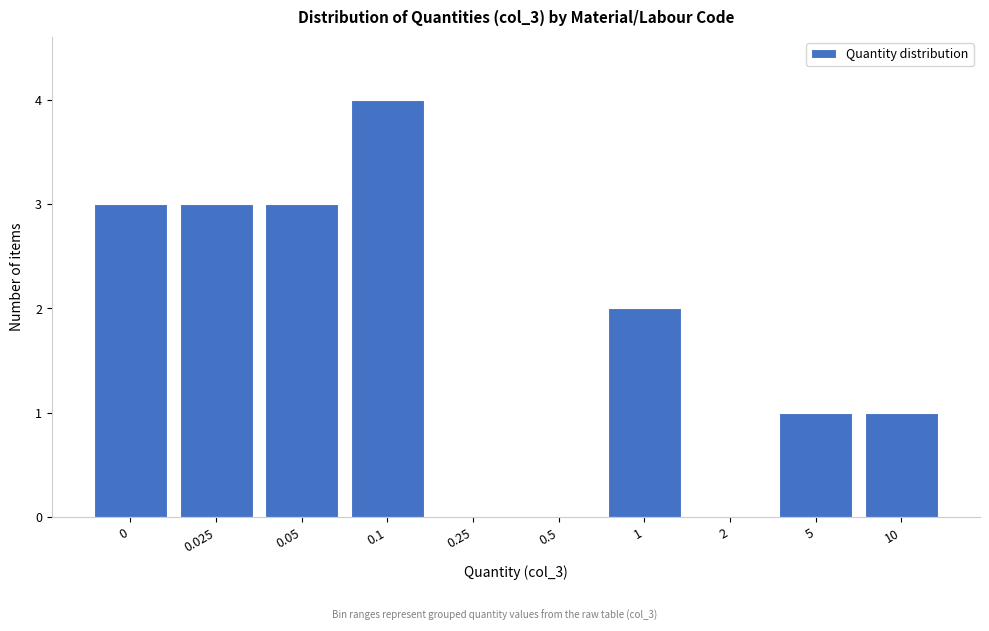

Reading left to right, list all the values displayed in this chart.

0=3	0.025=3	0.05=3	0.1=4	0.25=0	0.5=0	1=2	2=0	5=1	10=1